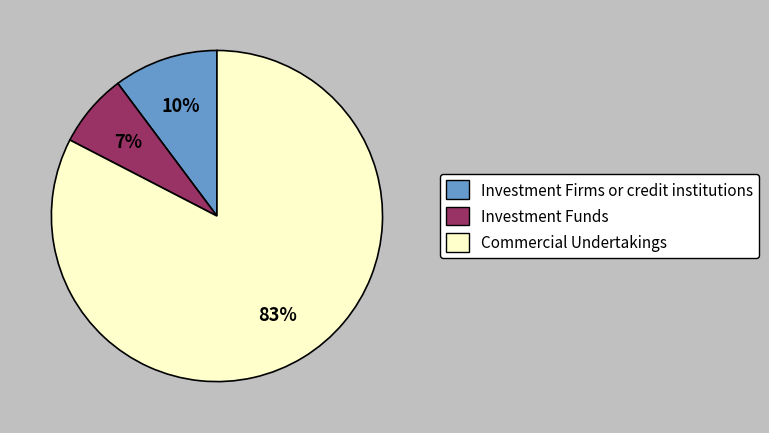

Does any single category account for the majority?

Yes